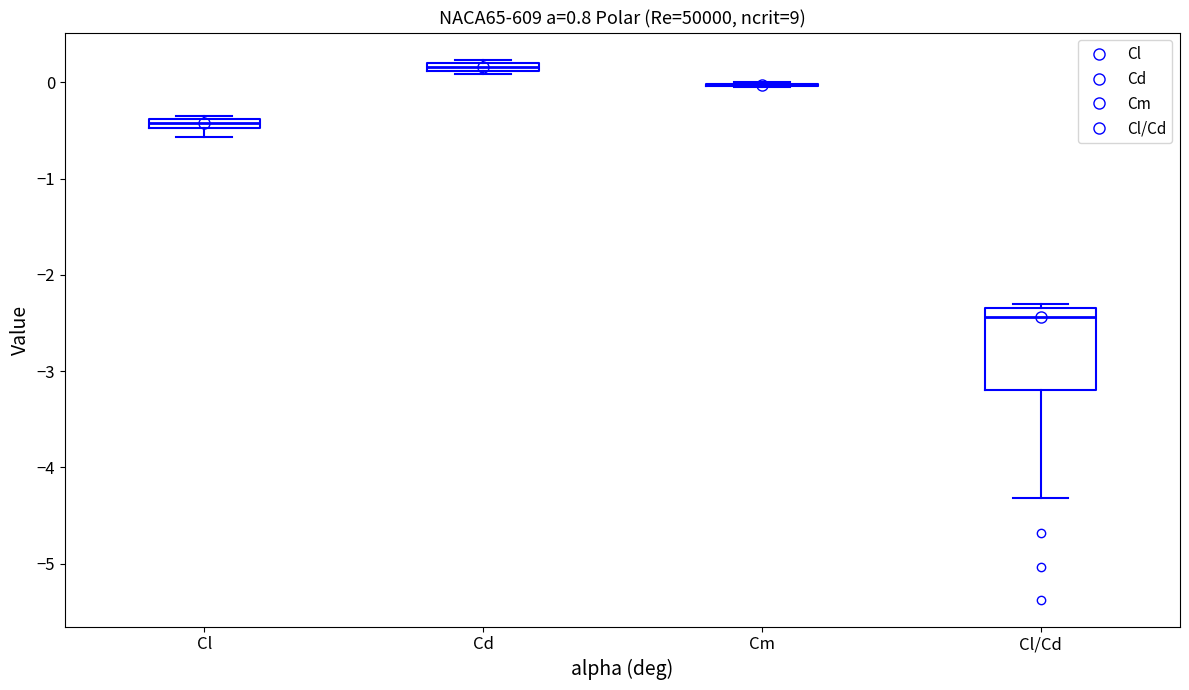

Where is the upper edge of the box for Cl on the y-axis? The values are not printed on the chart, so give them approximately, as read against the axis.

-0.4